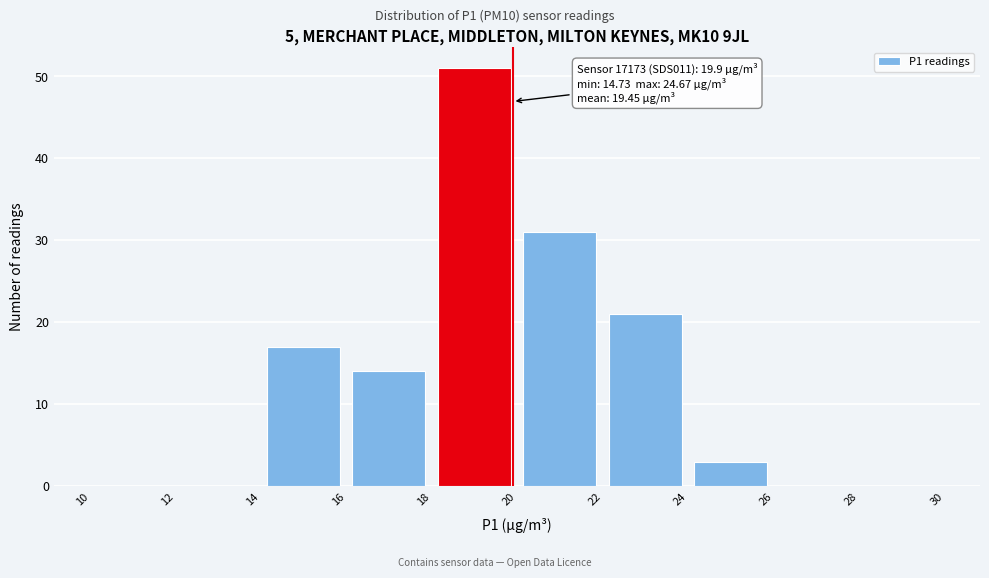

Over which range of the x-axis is the bar tallest?

18 to 20